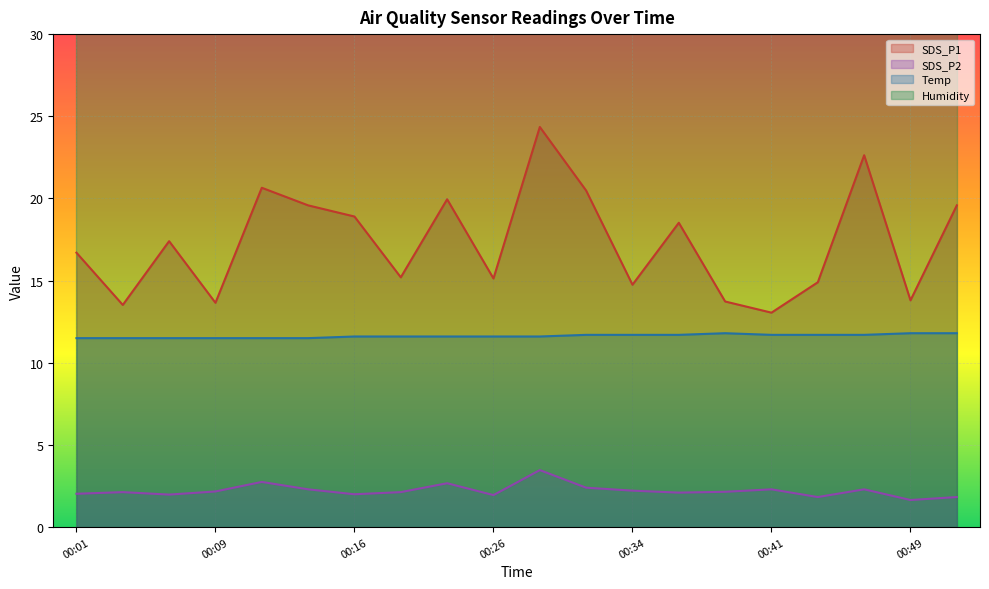

List the series in order of their overall mean, lowest first.

SDS_P2, Temp, SDS_P1